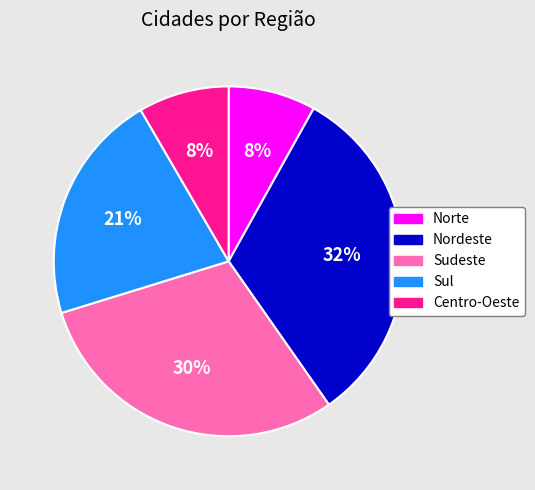

How many segments does this pie chart have?

5